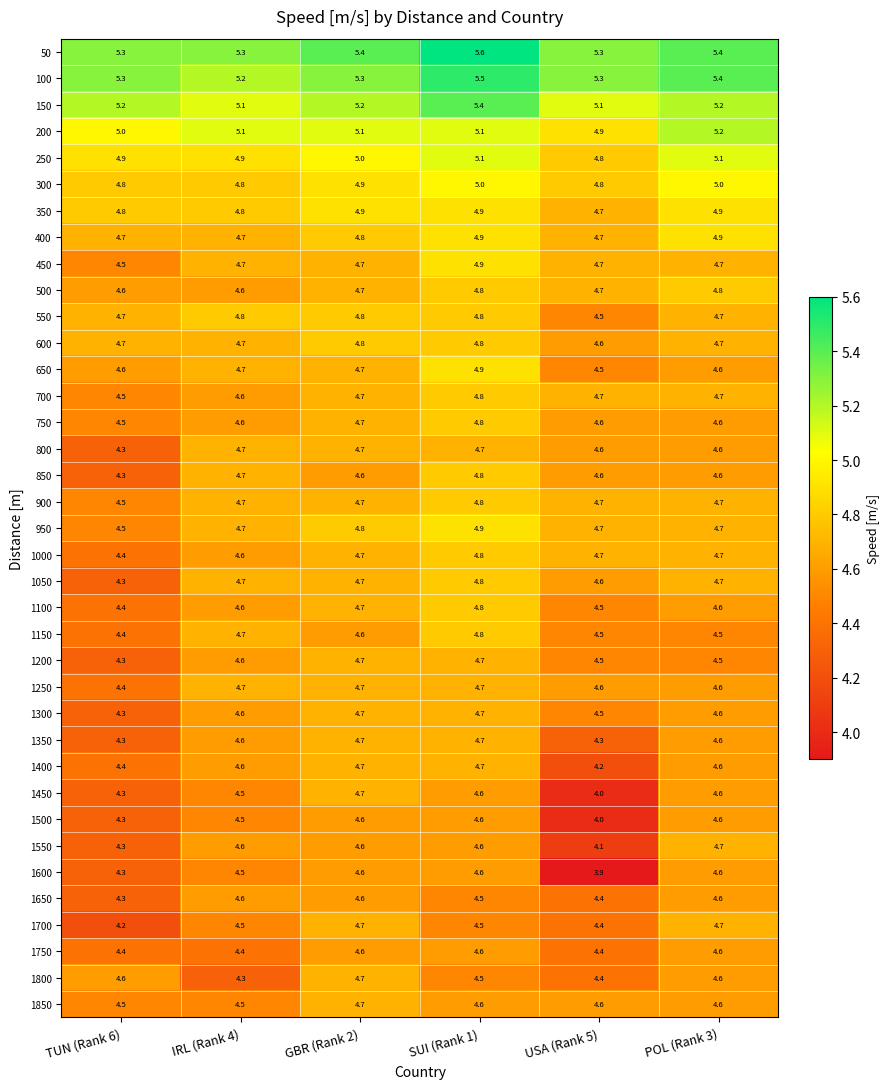

What is the total value across all series at USA (Rank 5)?

169.1